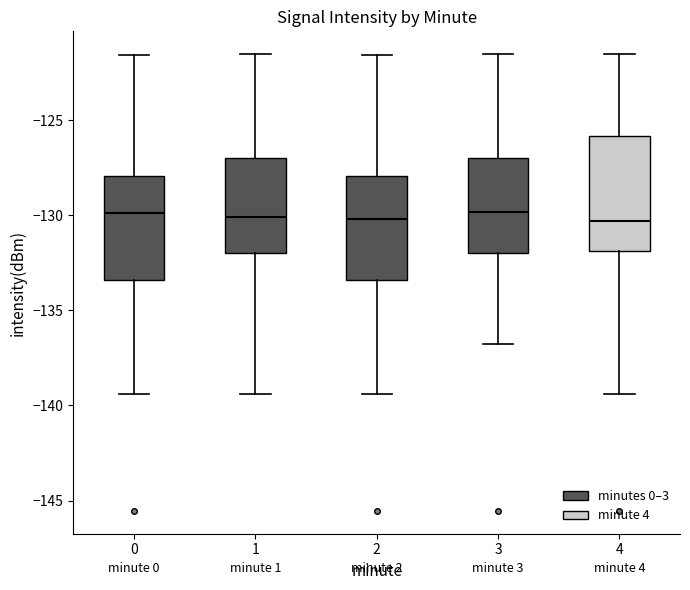

Reading left to right, transcribe this box plot: for each box, give where its median line is, the range the box spans, and where its two whiskers end, as read against the y-axis. The values are not printed on the chart, so give them approximately, as read against the axis.

0: median -130.0, box -133.5 to -128.0, whiskers -139.5 to -121.5
1: median -130.0, box -132.0 to -127.0, whiskers -139.5 to -121.5
2: median -130.0, box -133.5 to -128.0, whiskers -139.5 to -121.5
3: median -130.0, box -132.0 to -127.0, whiskers -137.0 to -121.5
4: median -130.5, box -132.0 to -126.0, whiskers -139.5 to -121.5